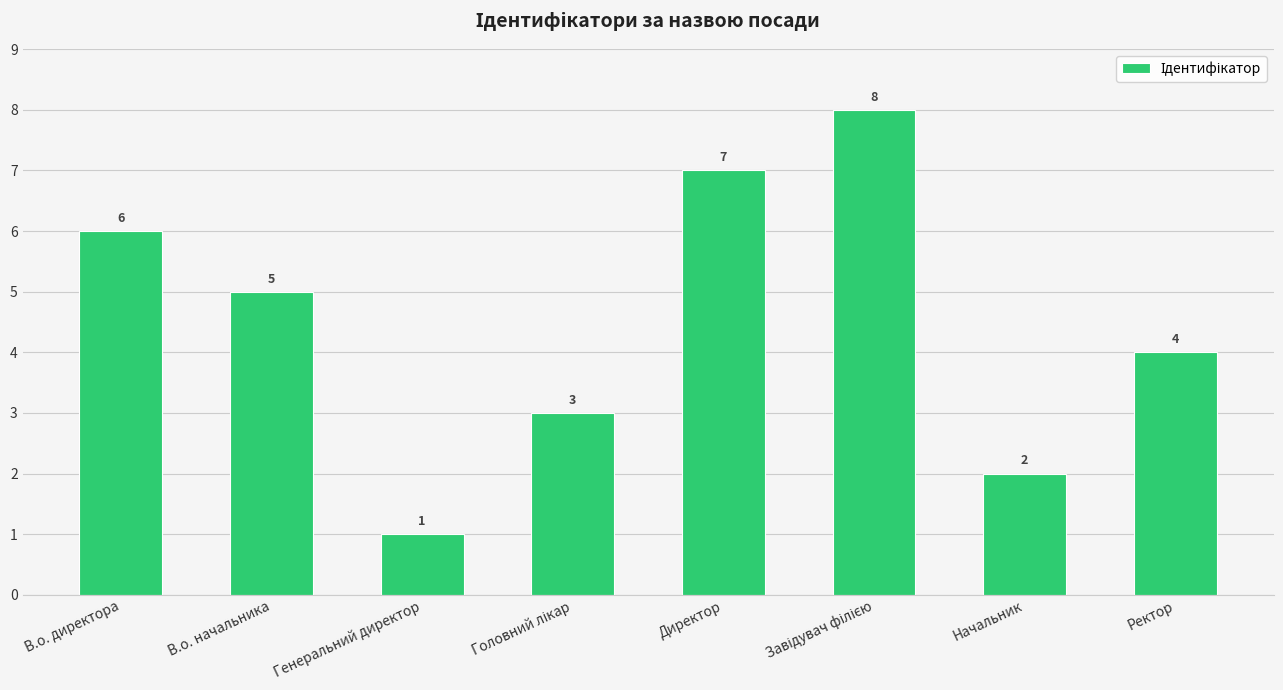

What is the greatest value displayed?

8